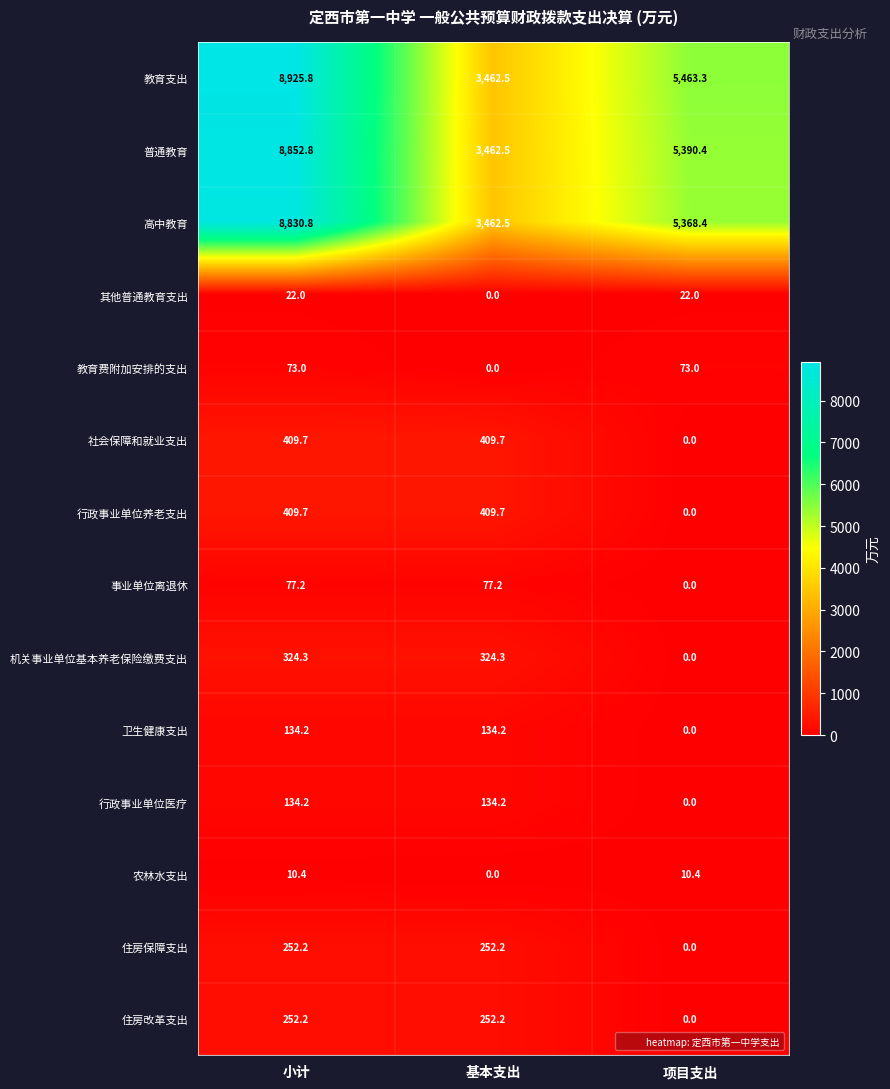

What is the difference between the highest and lowest values at 项目支出?

5463.3